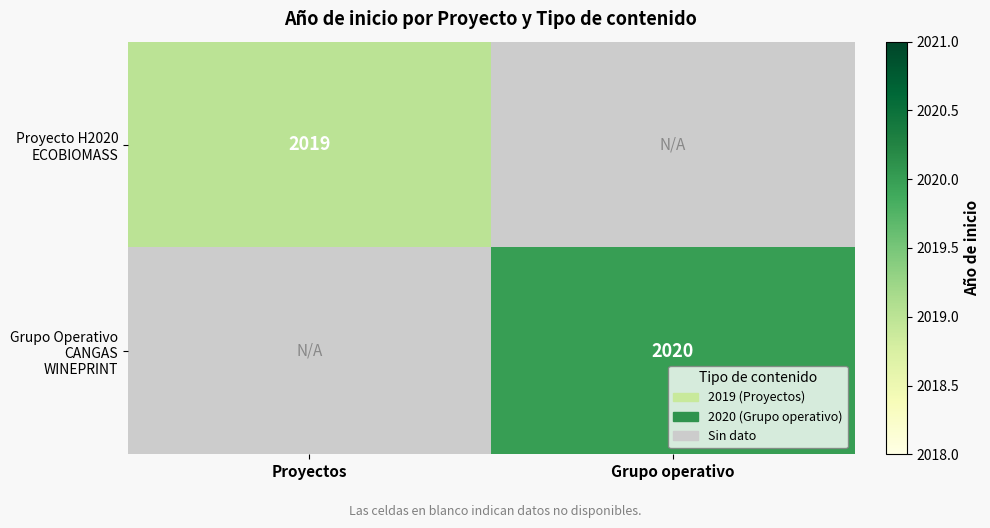

The Proyecto H2020 ECOBIOMASS series shows 3550 at Proyectos. True or false?

False